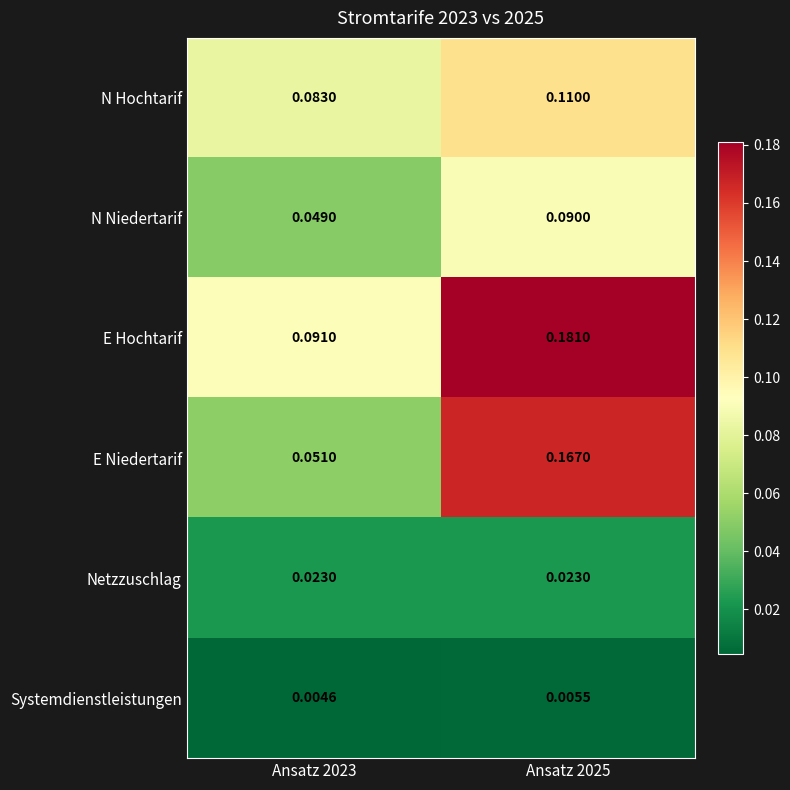

Which category has the lowest value across all series?

Ansatz 2023